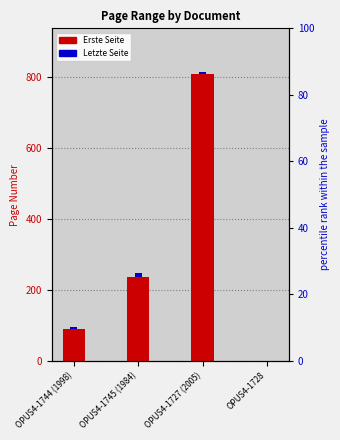

At which label is Erste Seite closest to 404?

OPUS4-1745 (1984)